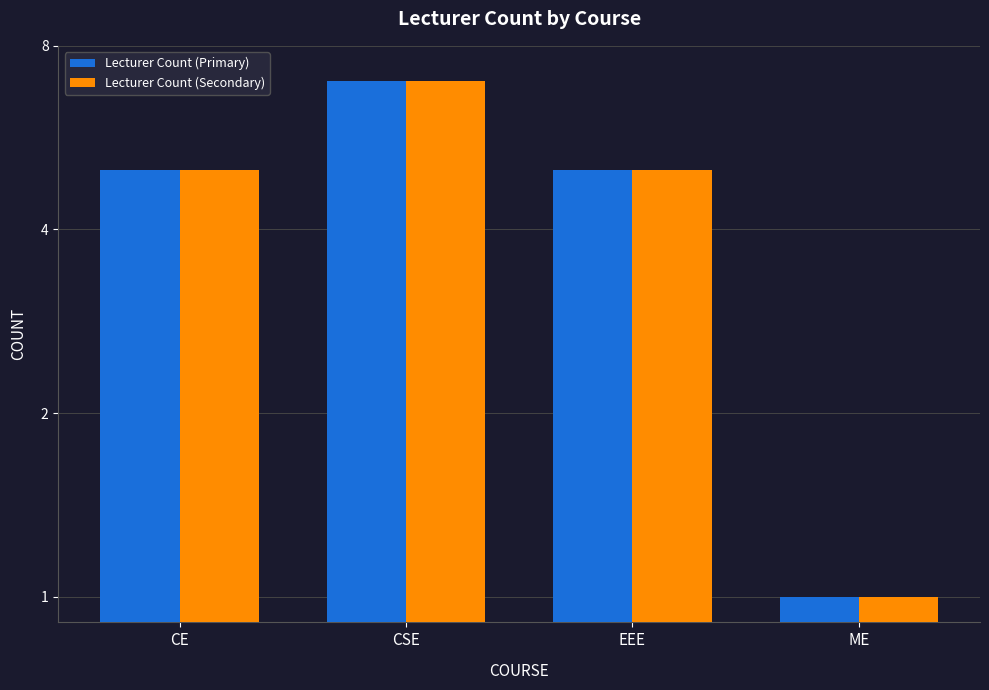

What is the sum of the Lecturer Count (Secondary) values at ME and CSE?

8